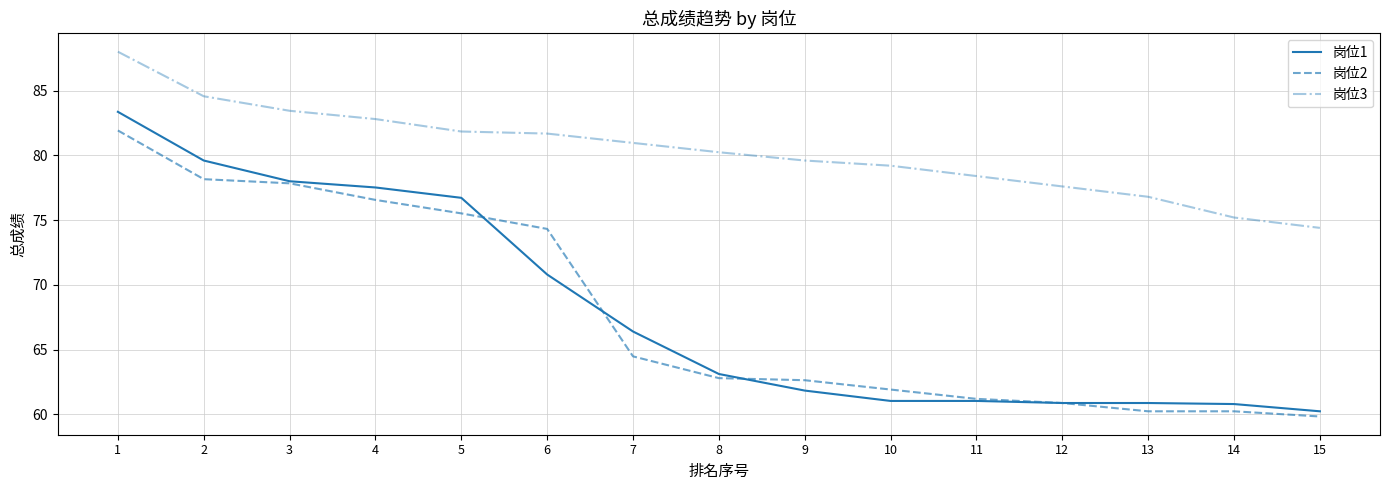

How many lines are shown in the chart?

3